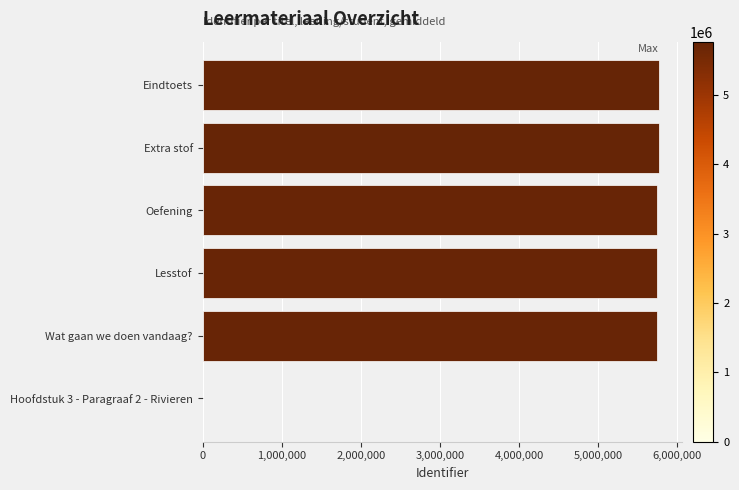

Is it true that the value at Eindtoets is 5770133?

True